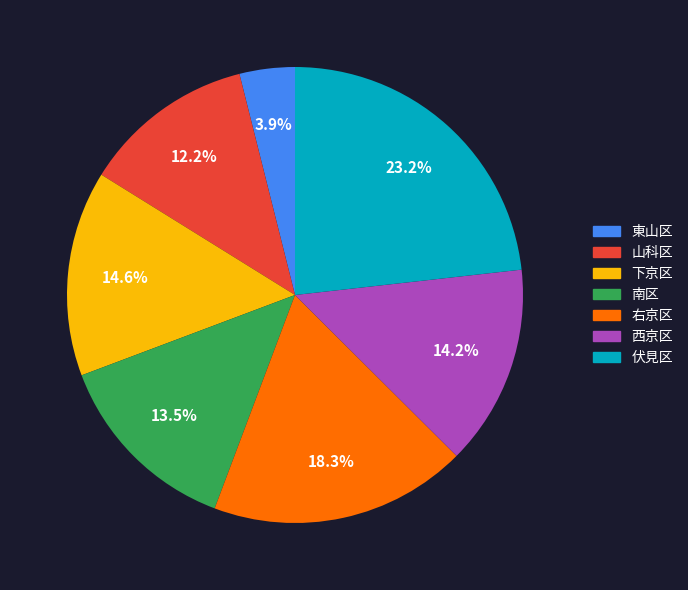

Which category has the biggest portion of the pie?

伏見区